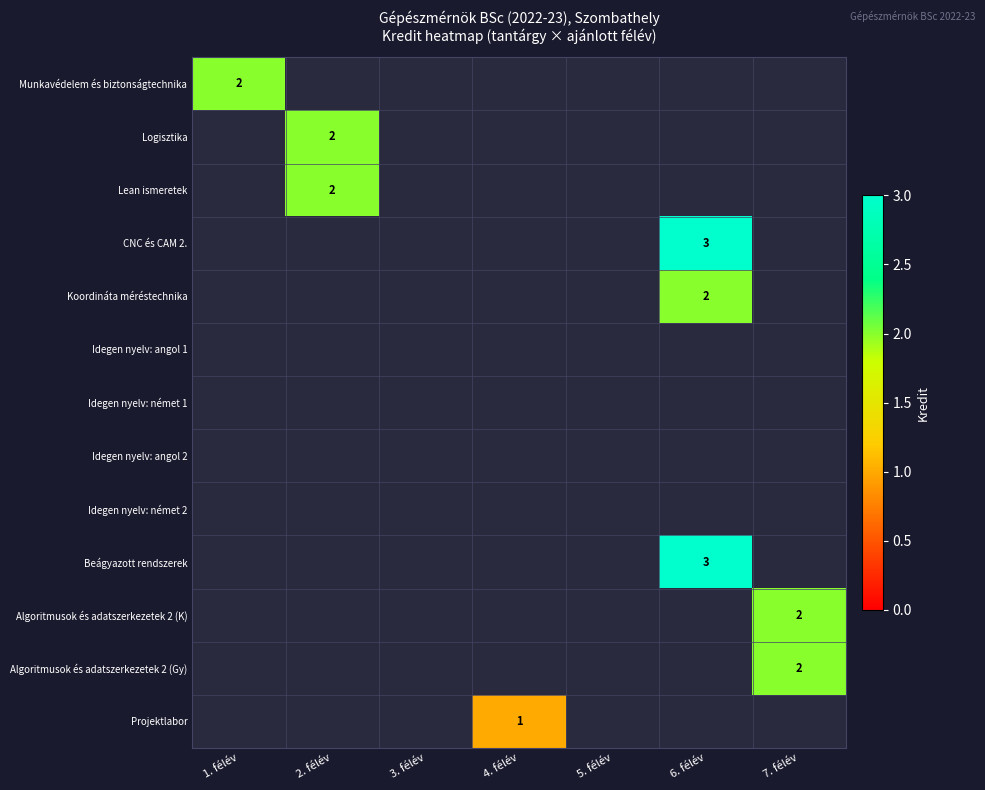

Count the number of data series in this chart.

13